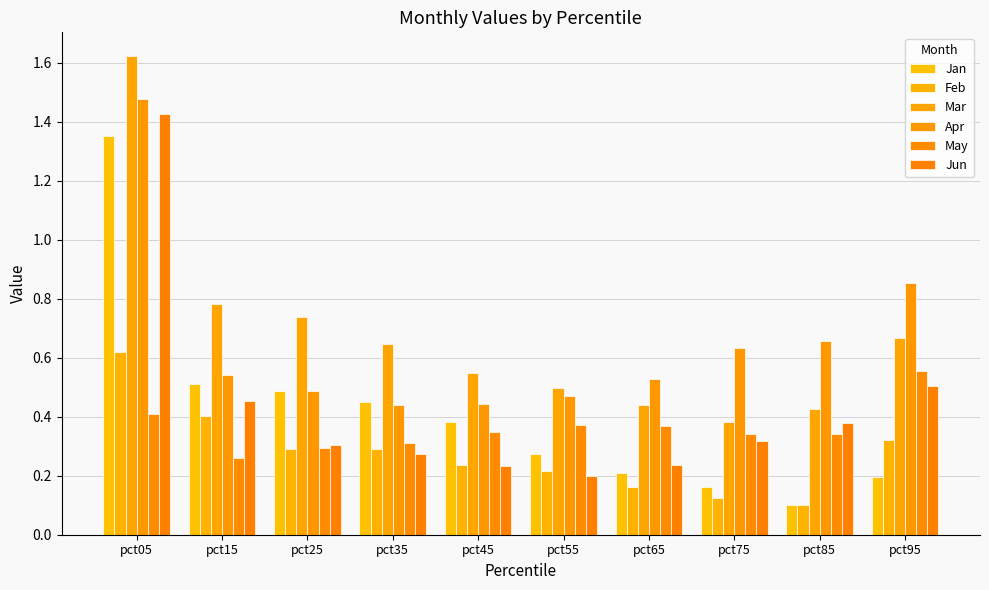

At which label does May reach its minimum?

pct15